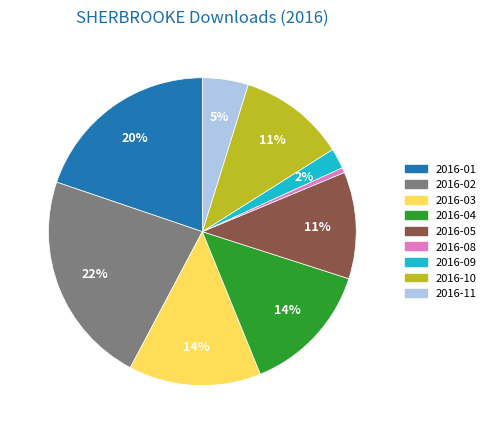

To the nearest percent, what is the average slice percentage?

11%